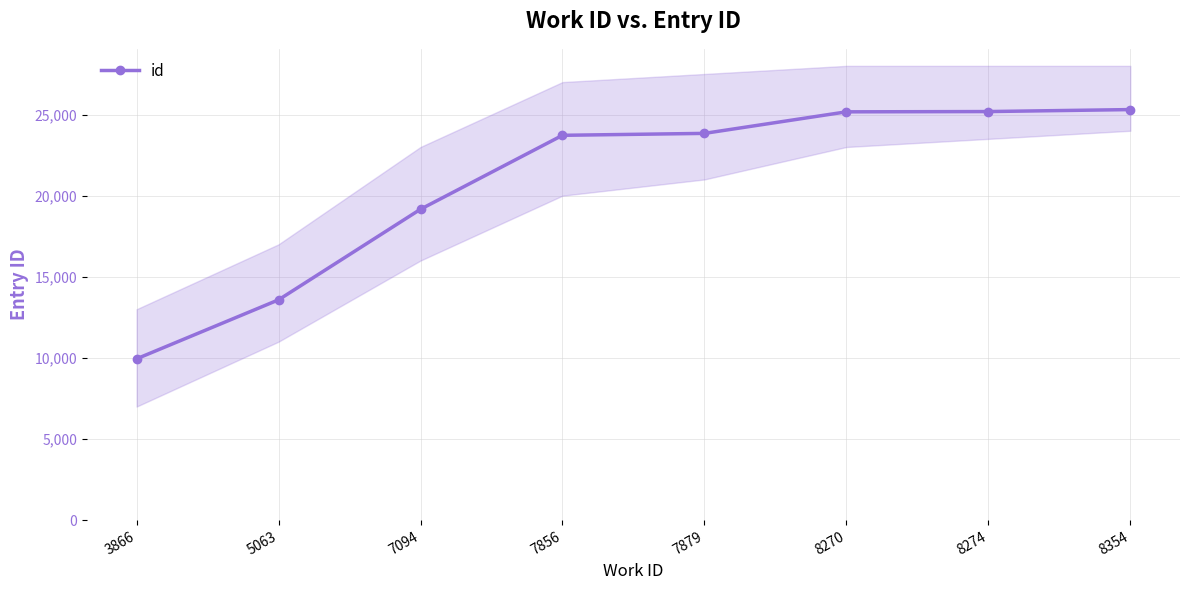

Is it true that the value at 7879 is 5001?

False